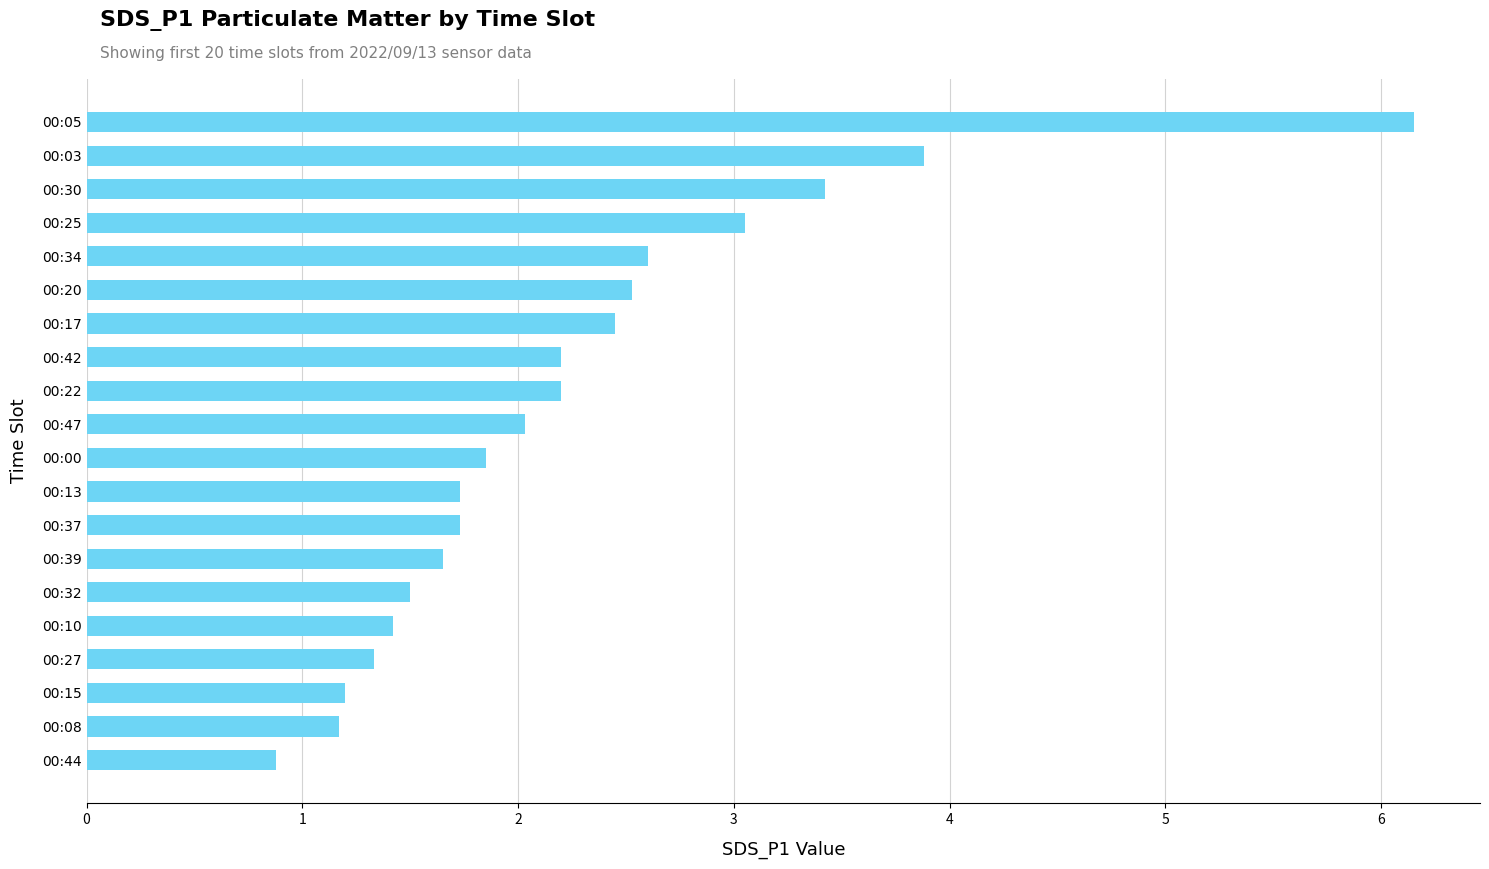

Where is the data nearest to the value 3?

00:25